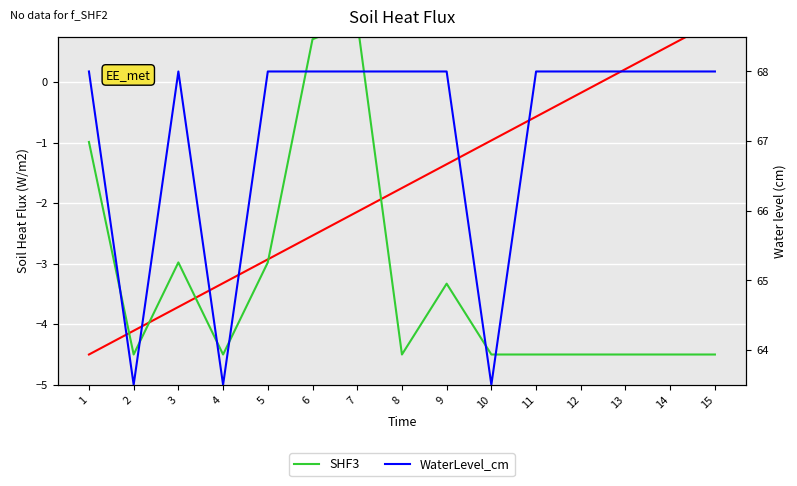

Is it true that SHF3 equals -1.0 at 1?

True